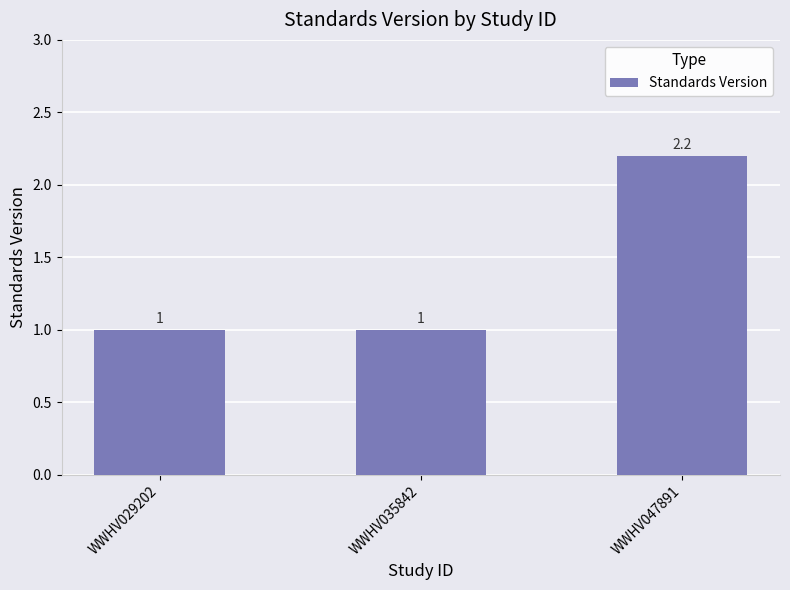

What is the average value?

1.4